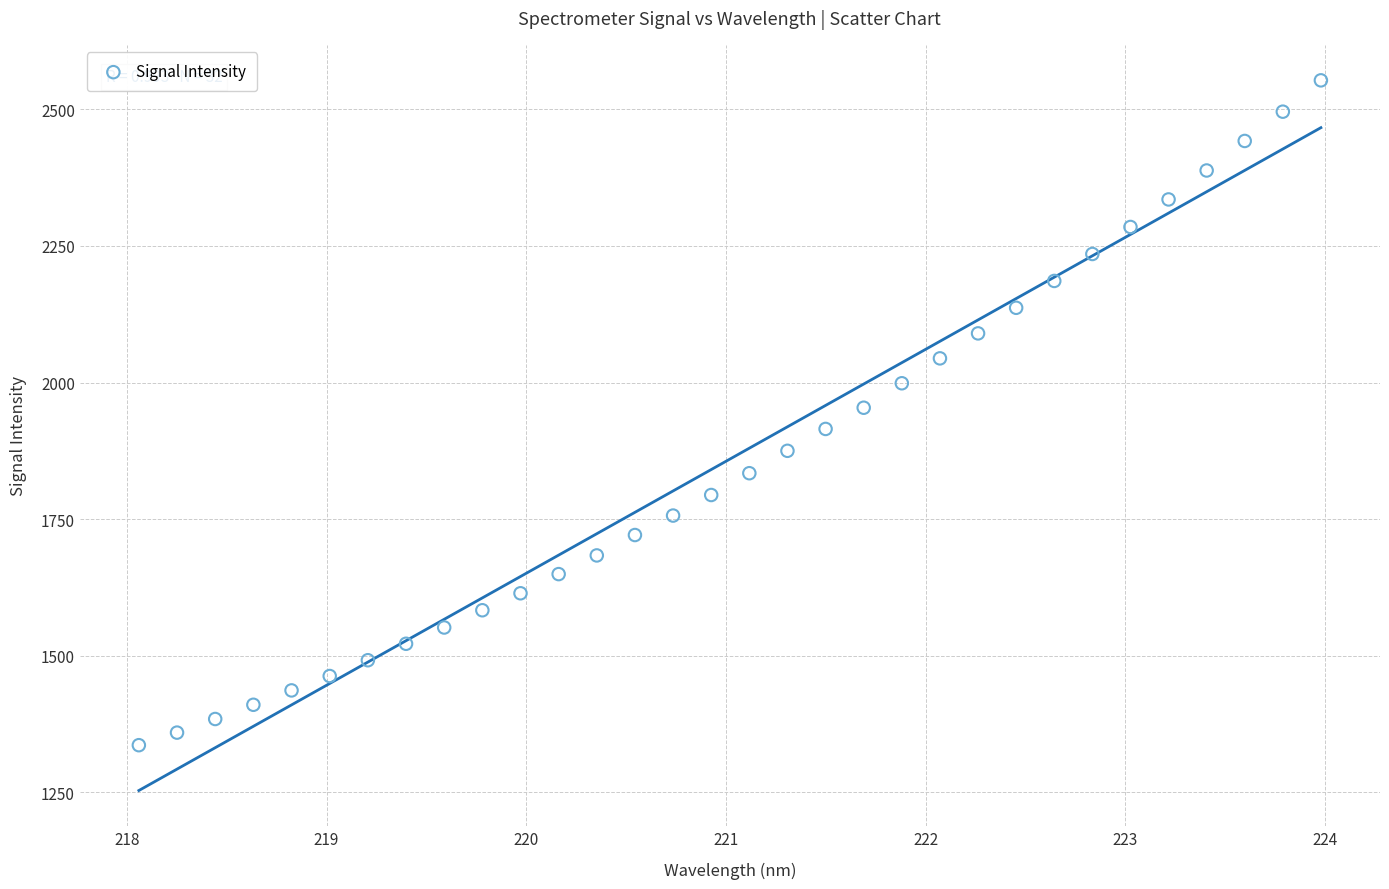

What is the range of X values (max minus min)?

5.9